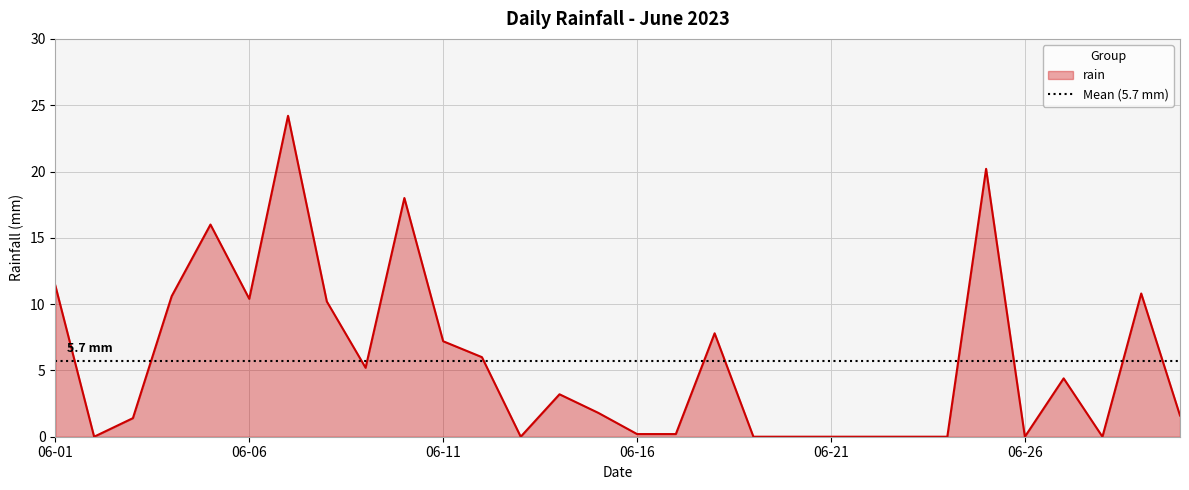

At which label does the data first exceed 3?

06-01